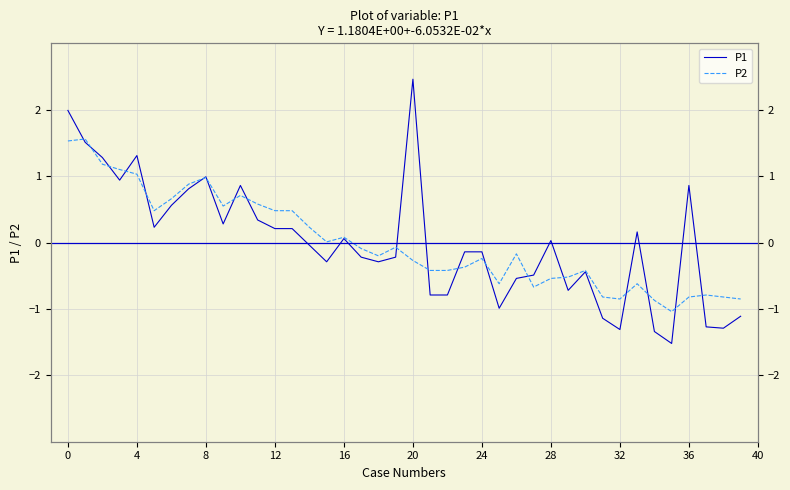

What is the highest value of the P1 series?

2.5